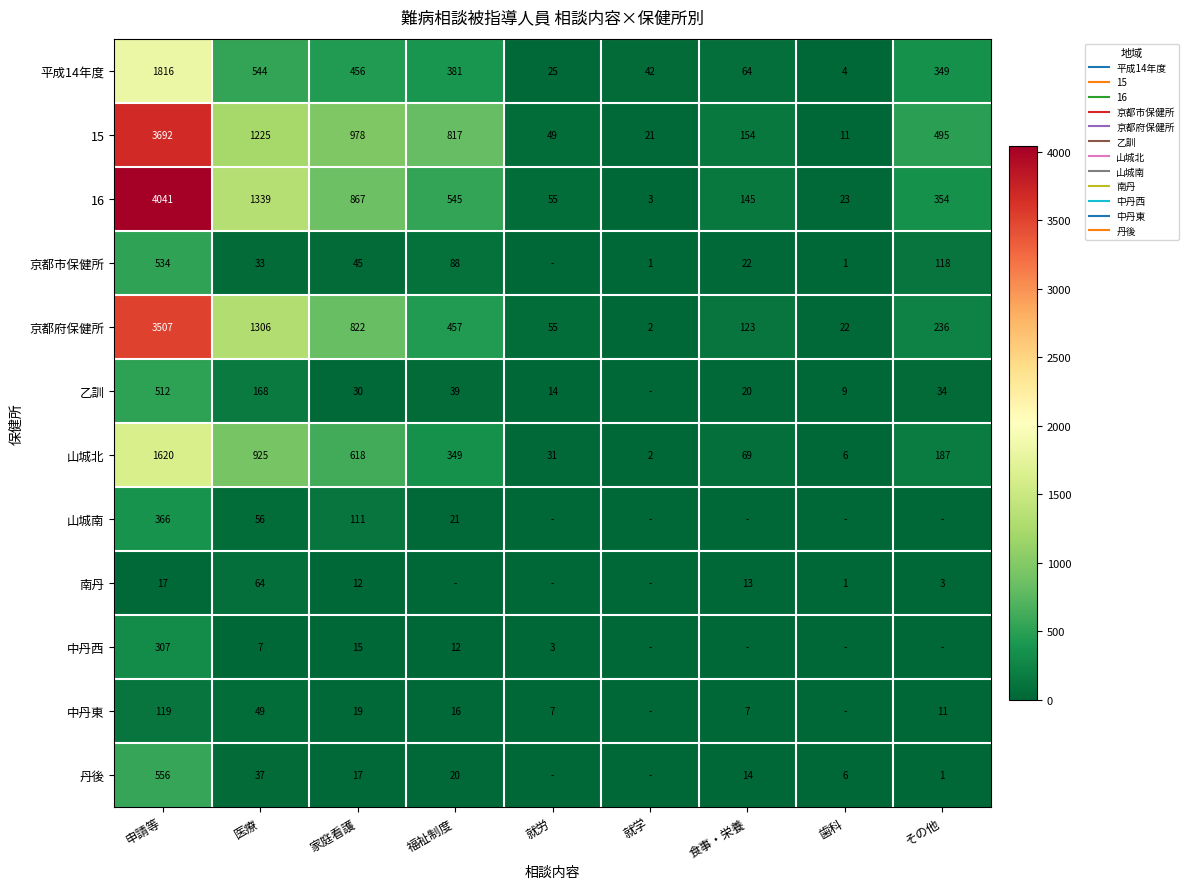

What is the sum of all 中丹西 values?

344